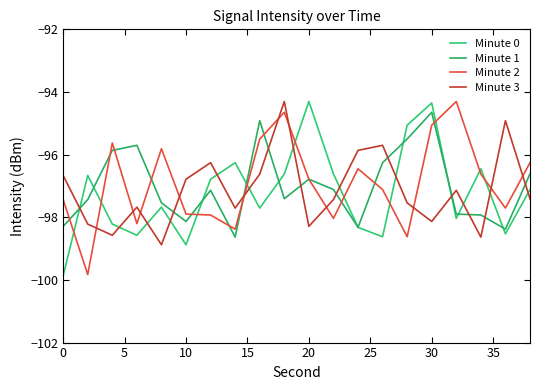

Which series has the widest spread of values?

Minute 0